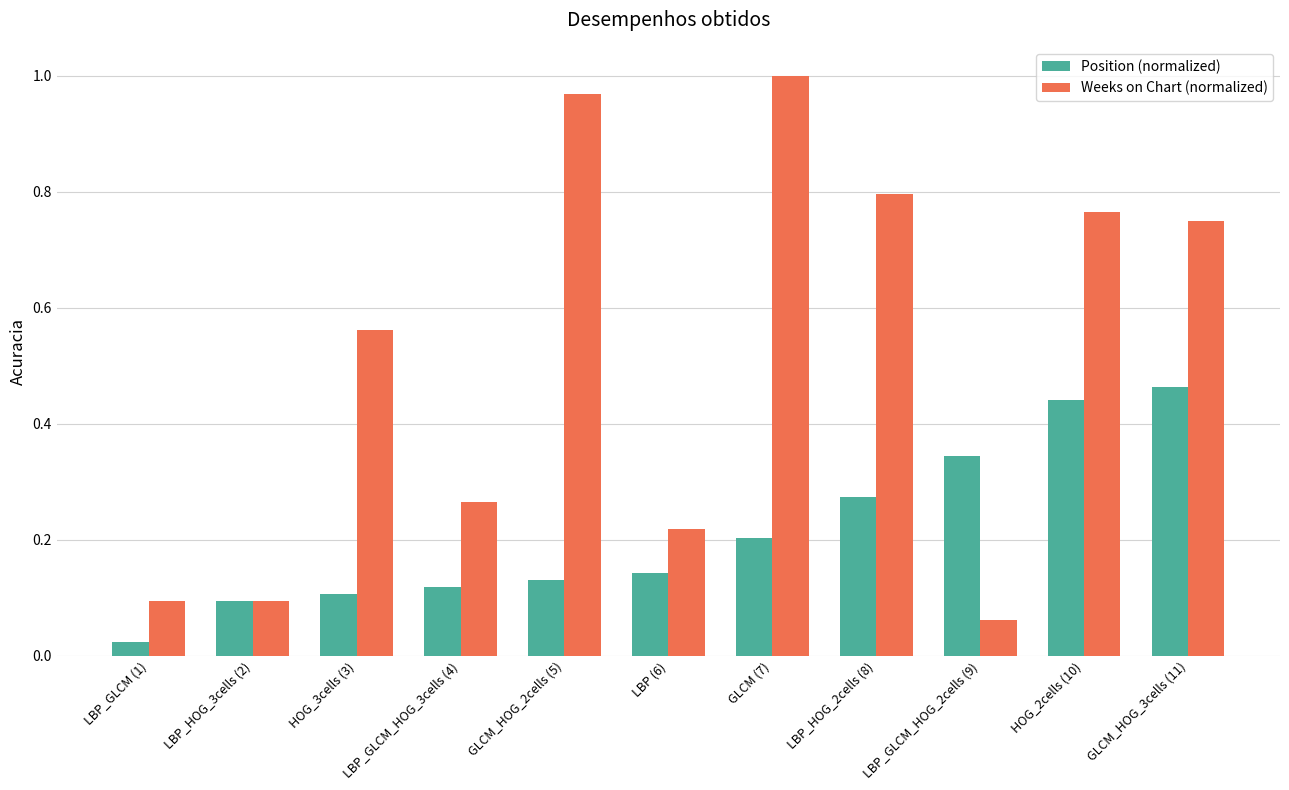

What is the sum of all Weeks on Chart (normalized) values?

5.6